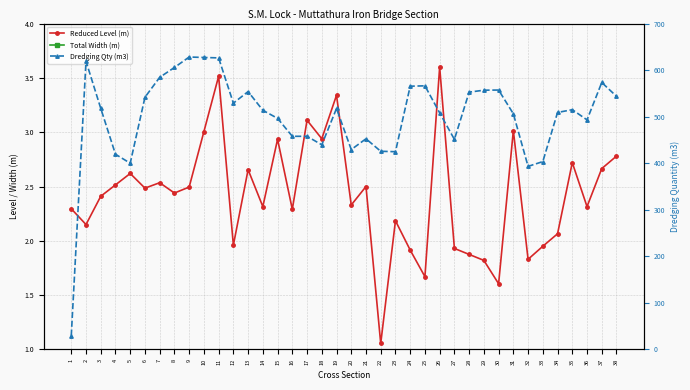

What is the greatest value displayed?

628.1